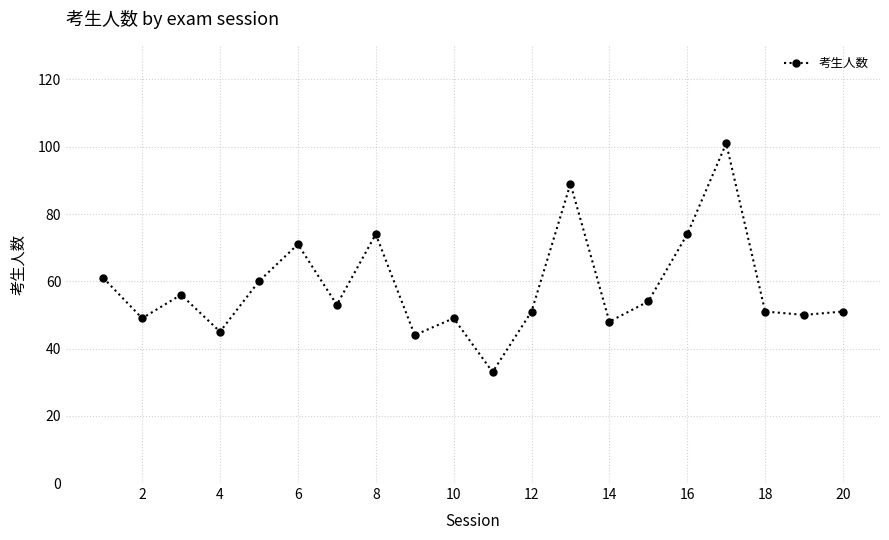

What is the difference between the maximum and second lowest values?

57